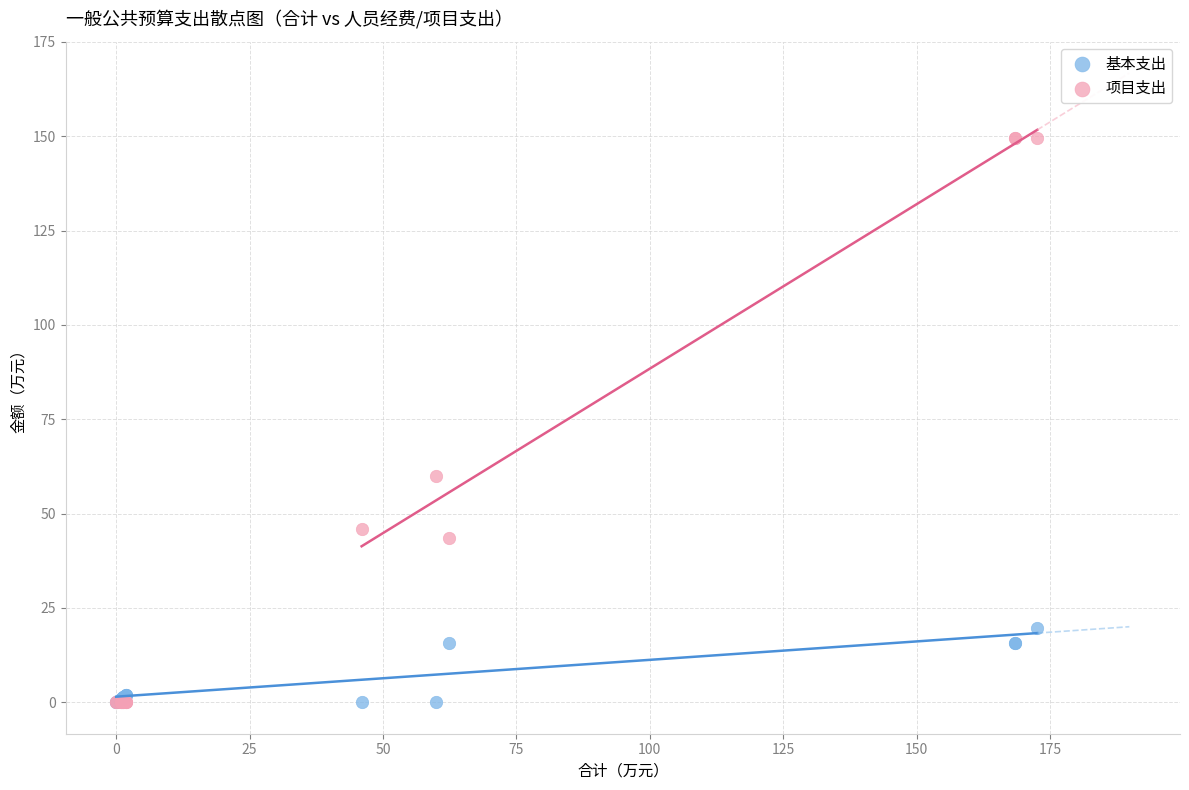

Across all series, what Y value is closest to 74?

60.0